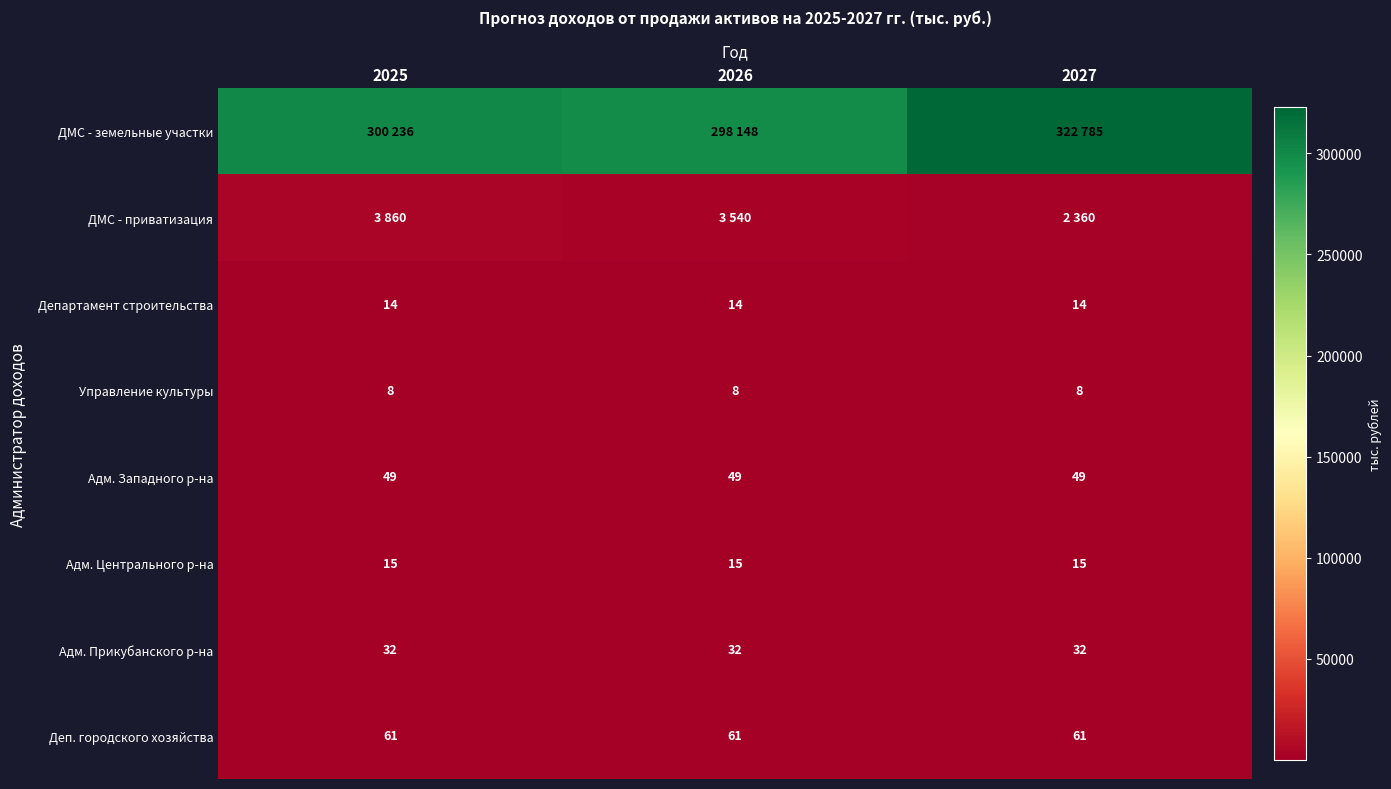

Is it true that Адм. Прикубанского р-на equals 32 at 2025?

True